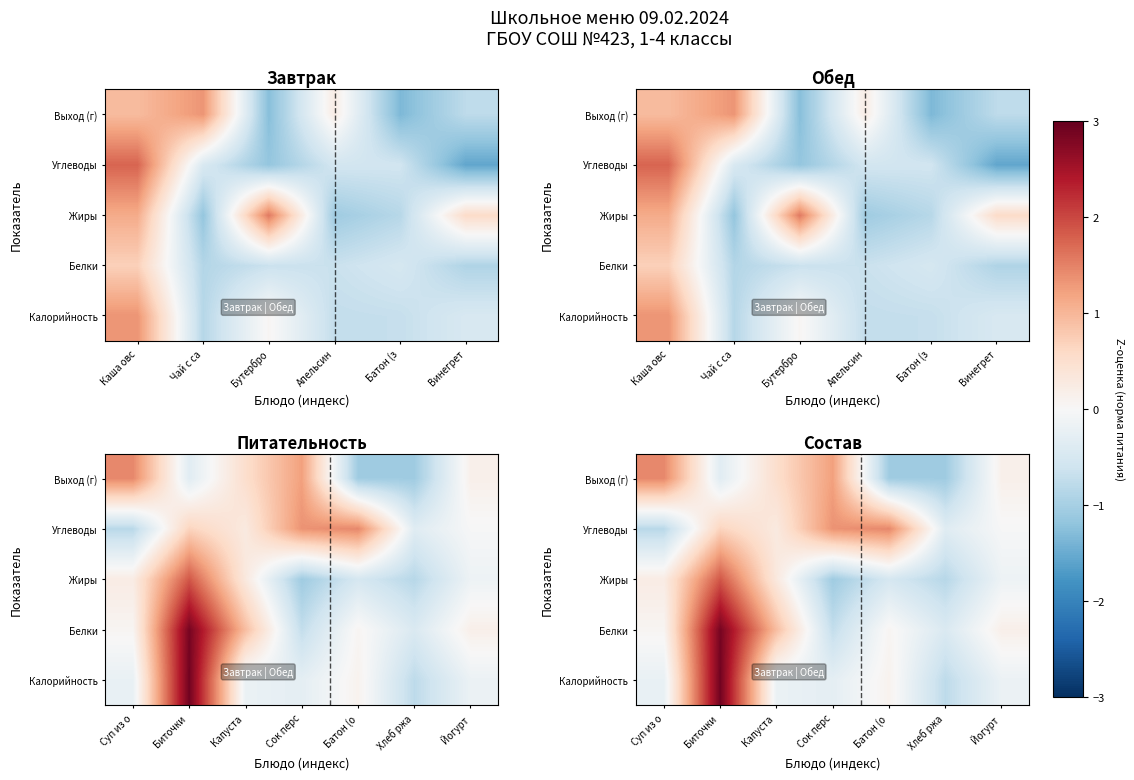

What is the smallest value displayed?

-1.1